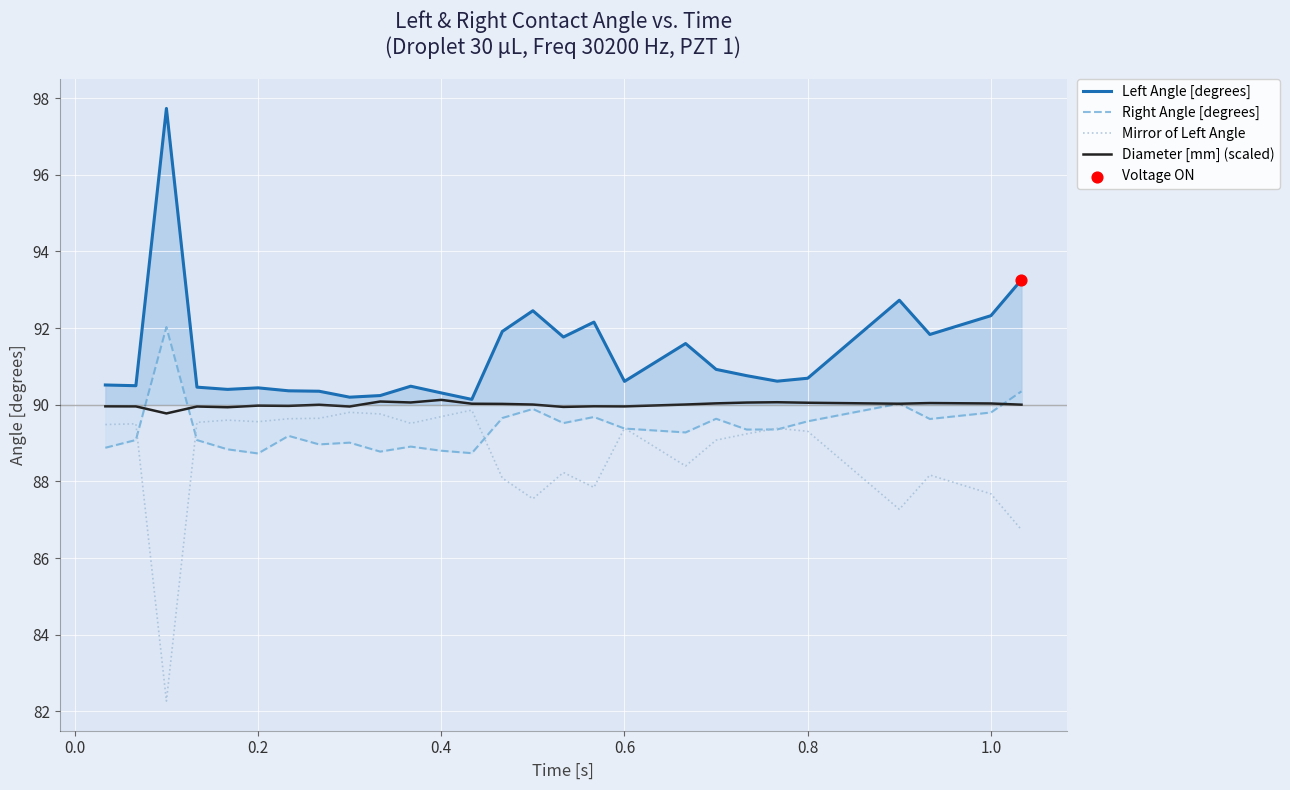

At how many categories does at least one series exceed 95?

1